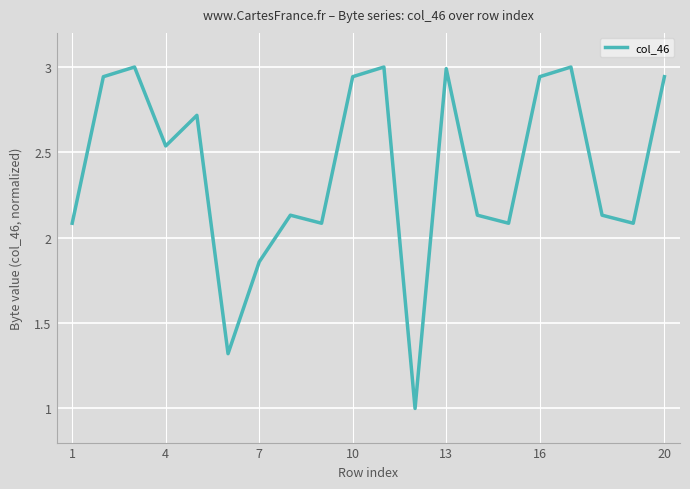

What is the average value?

2.4